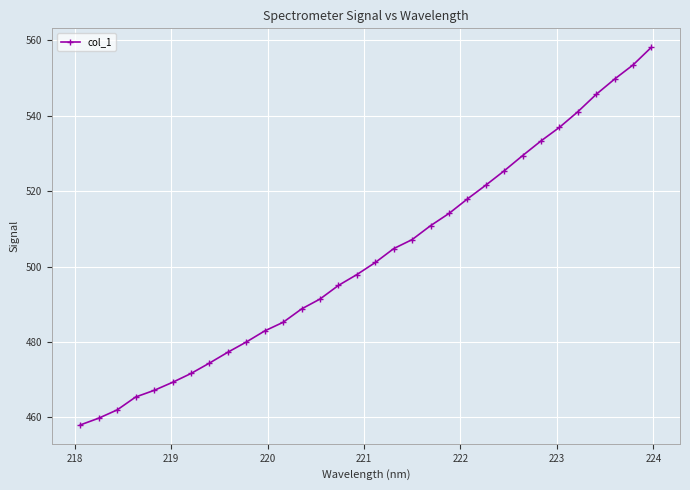

What is the value of the 15th point from the left?

495.0